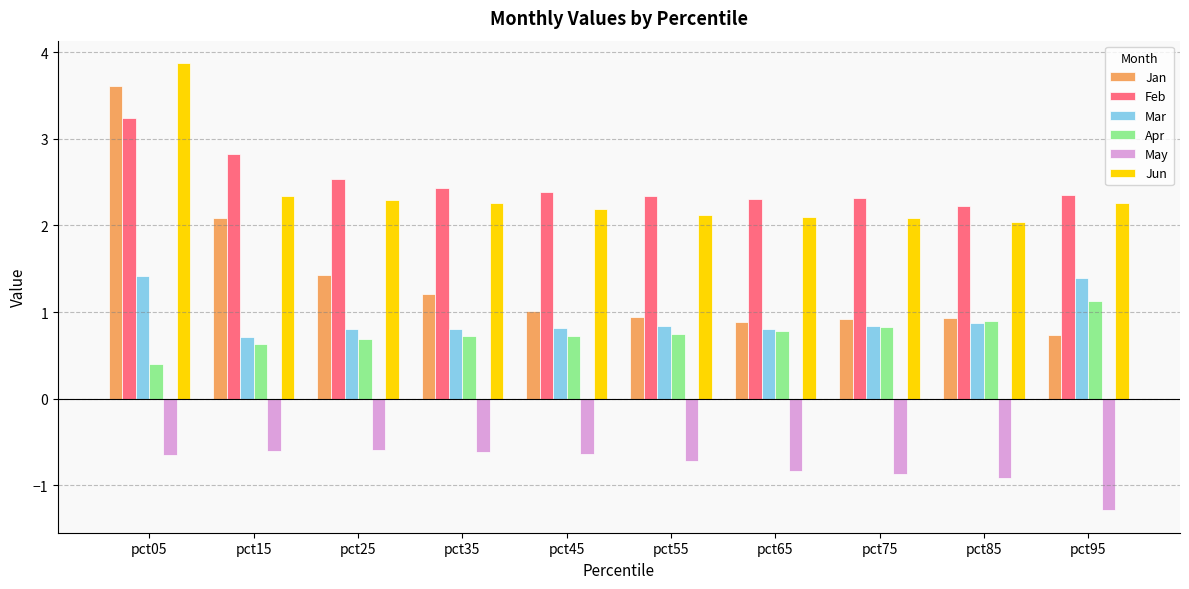

What is the difference between the highest and lowest values at pct45?

3.0